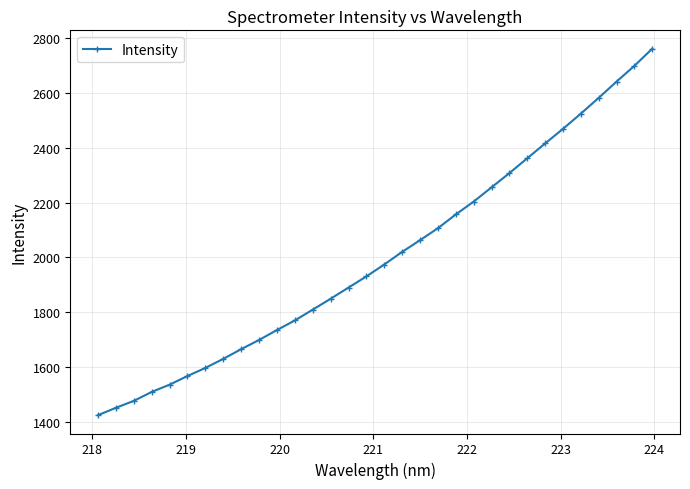

What is the value of the 20th point from the left?

2106.2